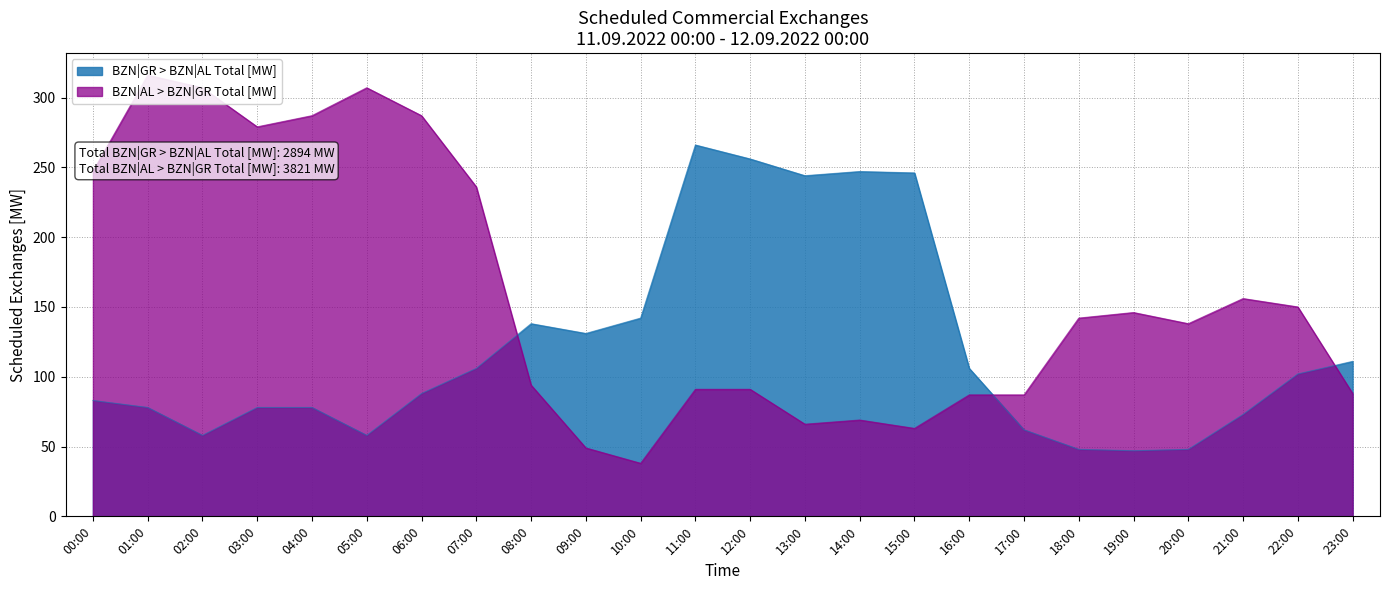

Which series has the widest spread of values?

BZN|AL > BZN|GR Total [MW]